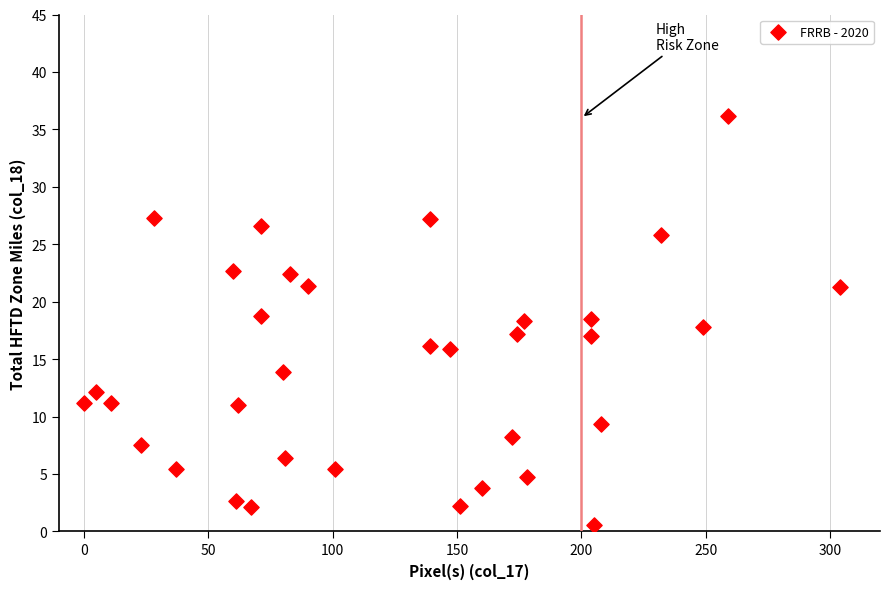

What is the range of X values (max minus min)?

304.0